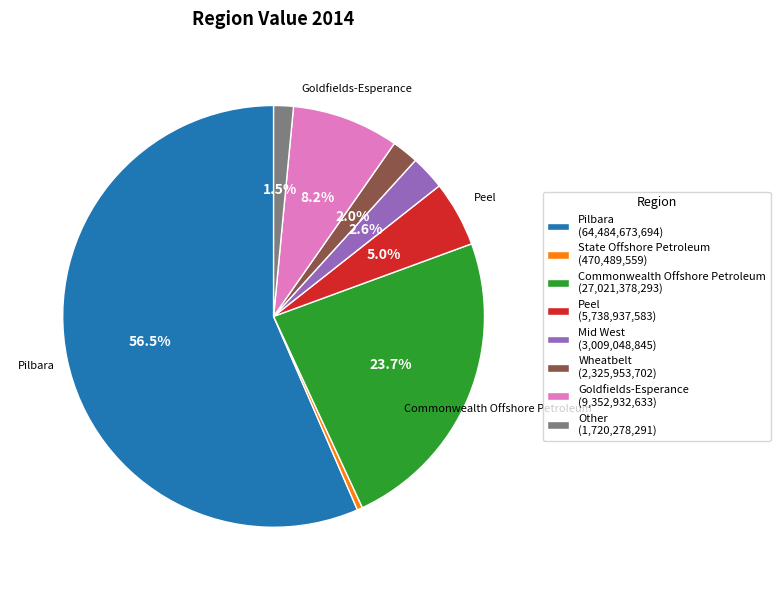

Is there a majority slice in this chart?

Yes